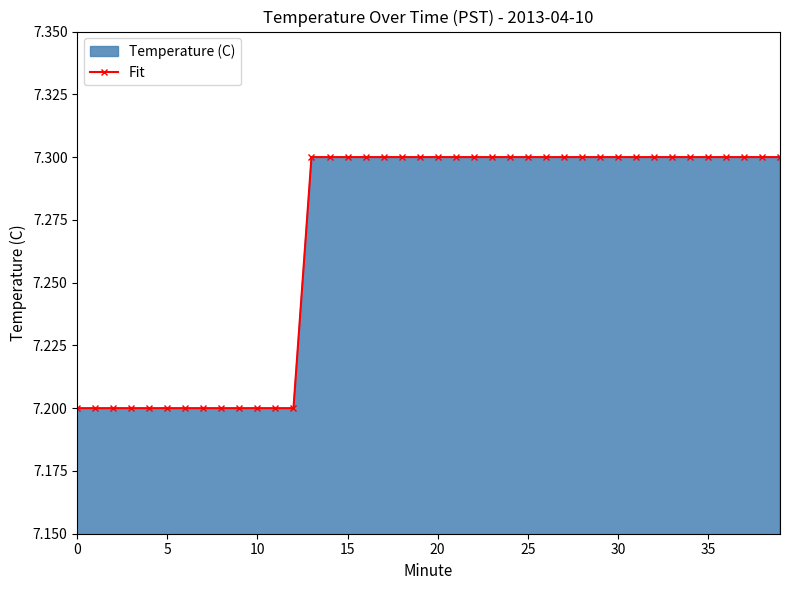

The value at 30 is 7.3. True or false?

True